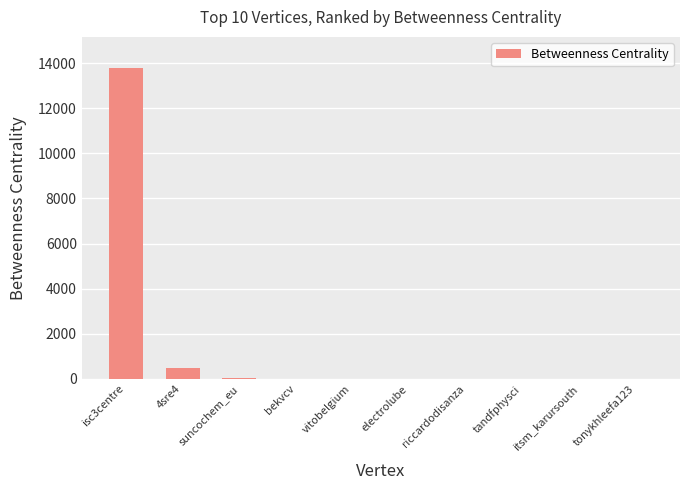

What is the greatest value displayed?

13783